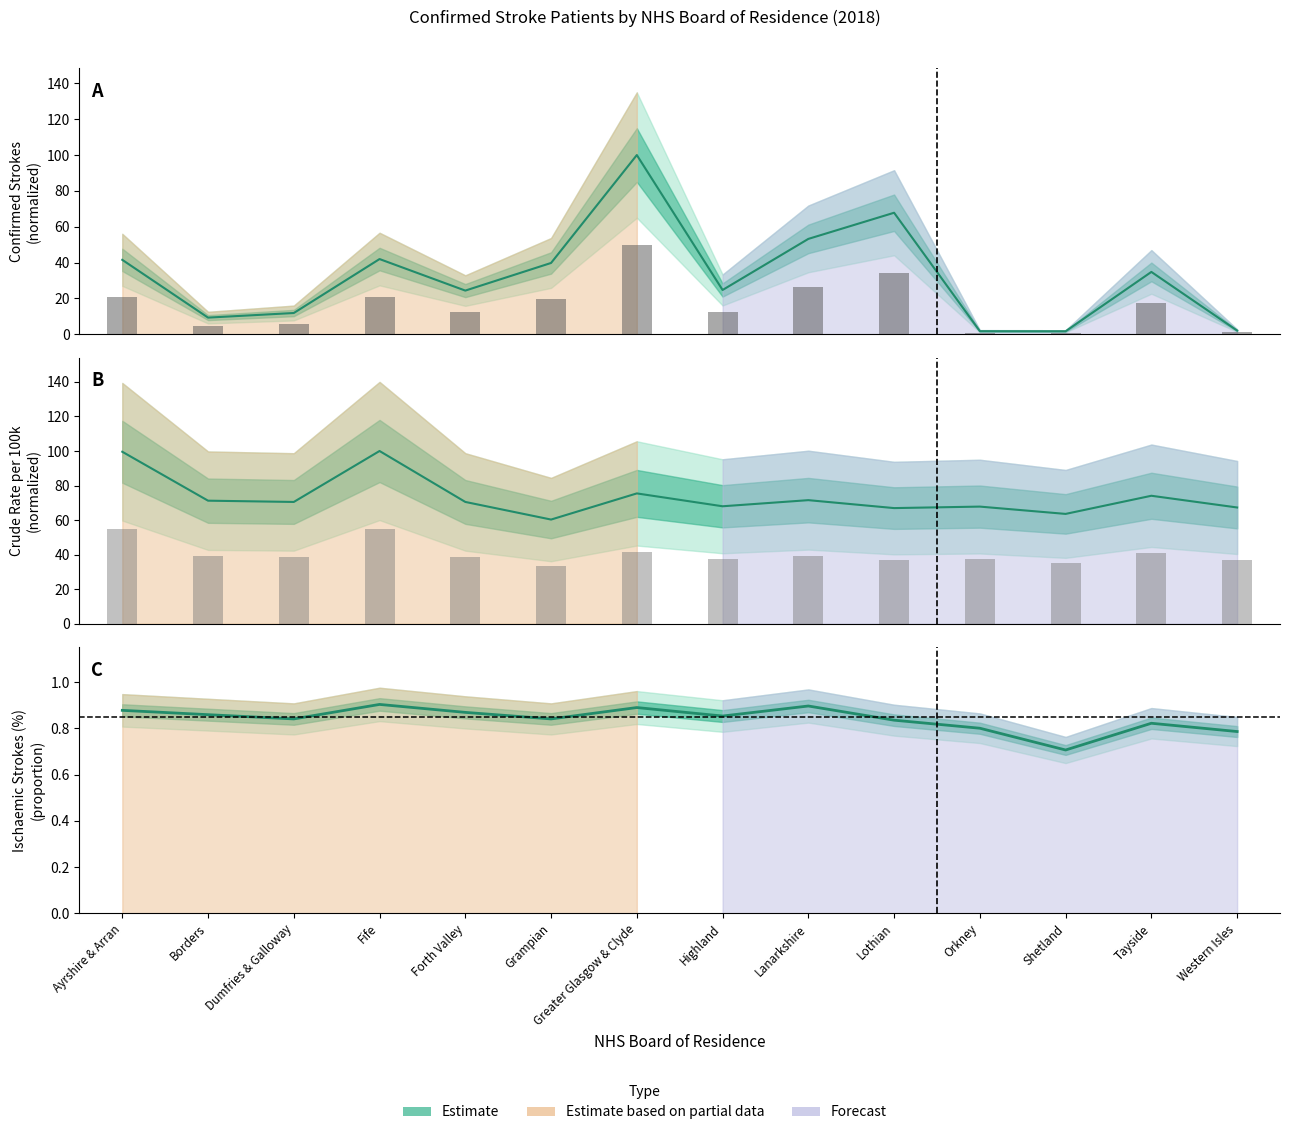

Reading left to right, transcribe all the data shown in this chart.

Confirmed Strokes: 41.5	9.3	11.8	41.9	24.3	39.8	100.0	24.7	53.2	67.8	1.7	1.6	34.8	2.0
Crude Rate per 100k: 99.6	71.2	70.5	100.0	70.5	60.3	75.5	68.0	71.5	67.0	67.8	63.6	74.1	67.3
Ischaemic Strokes (%): 0.9	0.9	0.8	0.9	0.9	0.8	0.9	0.9	0.9	0.8	0.8	0.7	0.8	0.8